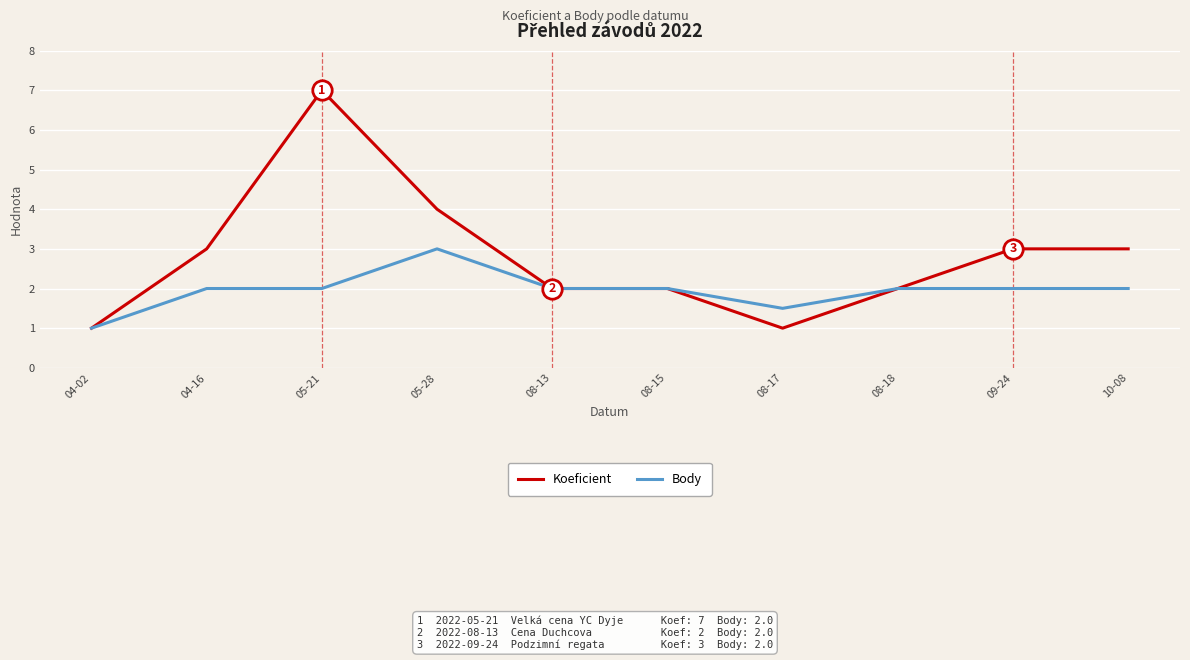

At which category does Koeficient reach its first local peak?

05-21